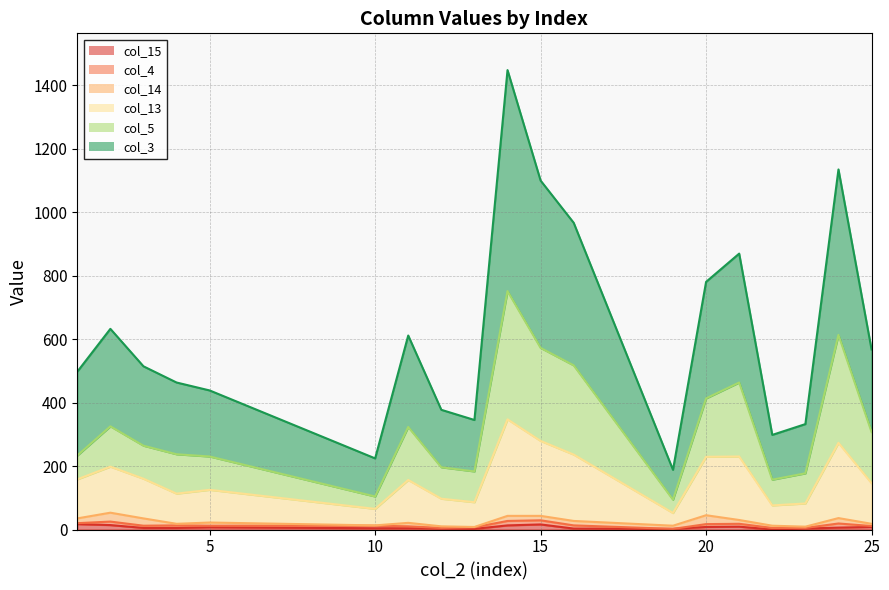

Which series has the largest range (max minus min)?

col_3